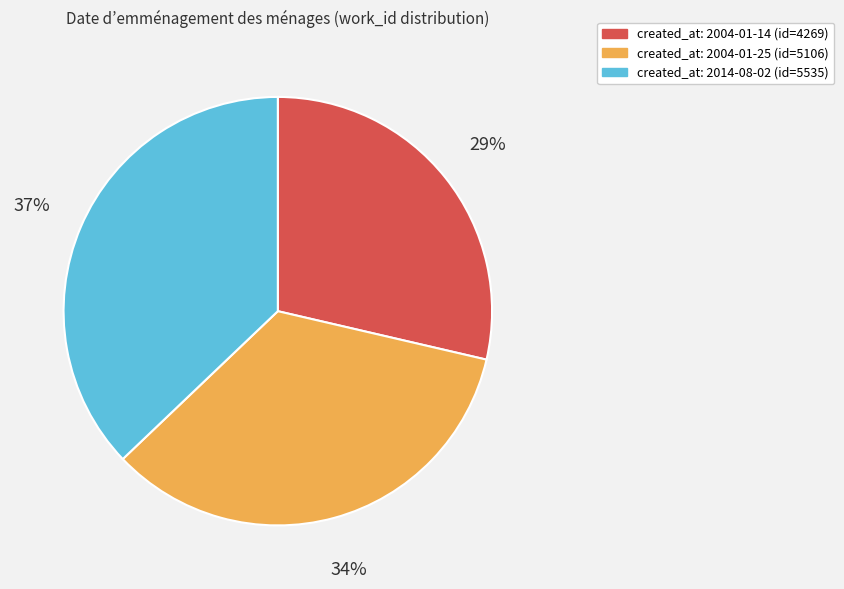

Is there a majority slice in this chart?

No